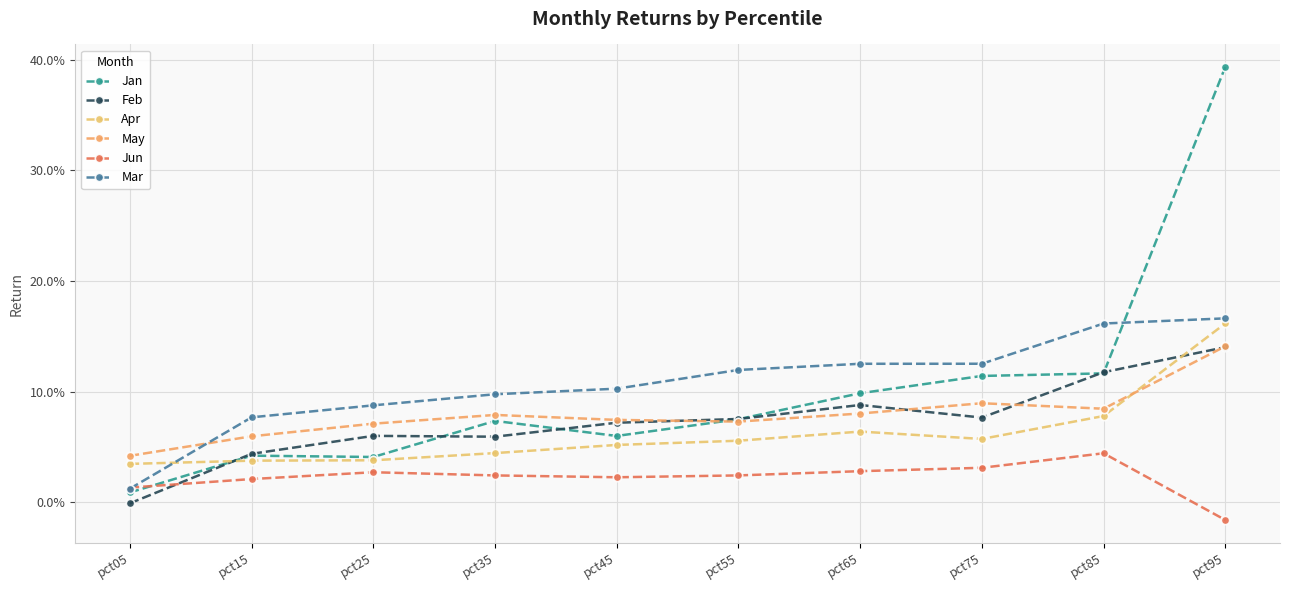

Reading right to left, what are all the values shown in this chart?

Jan: pct95=0.4	pct85=0.1	pct75=0.1	pct65=0.1	pct55=0.1	pct45=0.1	pct35=0.1	pct25=0.0	pct15=0.0	pct05=0.0
Feb: pct95=0.1	pct85=0.1	pct75=0.1	pct65=0.1	pct55=0.1	pct45=0.1	pct35=0.1	pct25=0.1	pct15=0.0	pct05=-0.0
Apr: pct95=0.2	pct85=0.1	pct75=0.1	pct65=0.1	pct55=0.1	pct45=0.1	pct35=0.0	pct25=0.0	pct15=0.0	pct05=0.0
May: pct95=0.1	pct85=0.1	pct75=0.1	pct65=0.1	pct55=0.1	pct45=0.1	pct35=0.1	pct25=0.1	pct15=0.1	pct05=0.0
Jun: pct95=-0.0	pct85=0.0	pct75=0.0	pct65=0.0	pct55=0.0	pct45=0.0	pct35=0.0	pct25=0.0	pct15=0.0	pct05=0.0
Mar: pct95=0.2	pct85=0.2	pct75=0.1	pct65=0.1	pct55=0.1	pct45=0.1	pct35=0.1	pct25=0.1	pct15=0.1	pct05=0.0